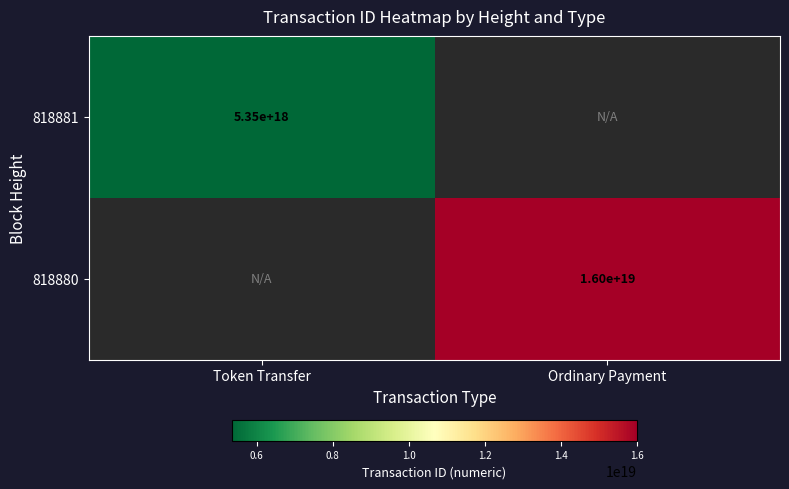

True or false: 818880 has a value of 26803313956402581504 at Ordinary Payment.

False